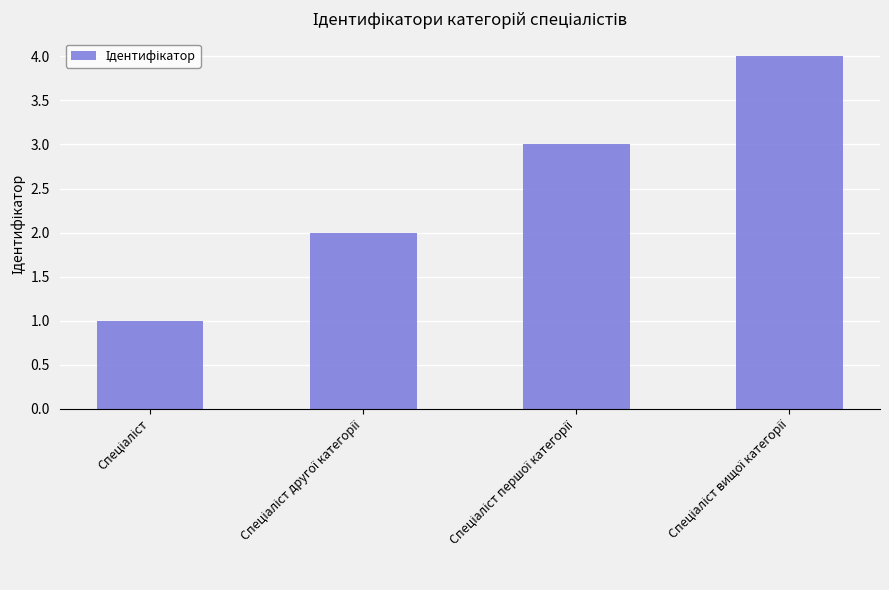

What is the difference between the maximum and minimum values?

3